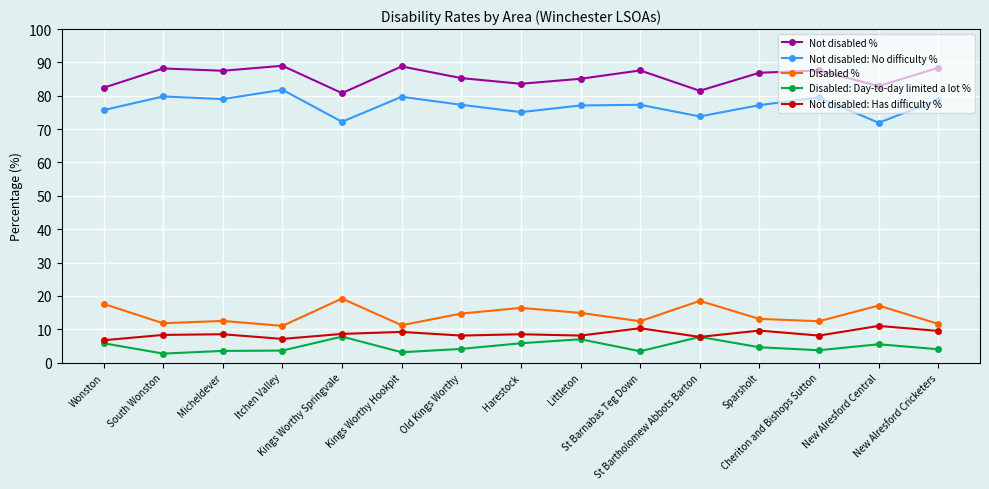

True or false: Not disabled % and Disabled: Day-to-day limited a lot % cross at least once.

False